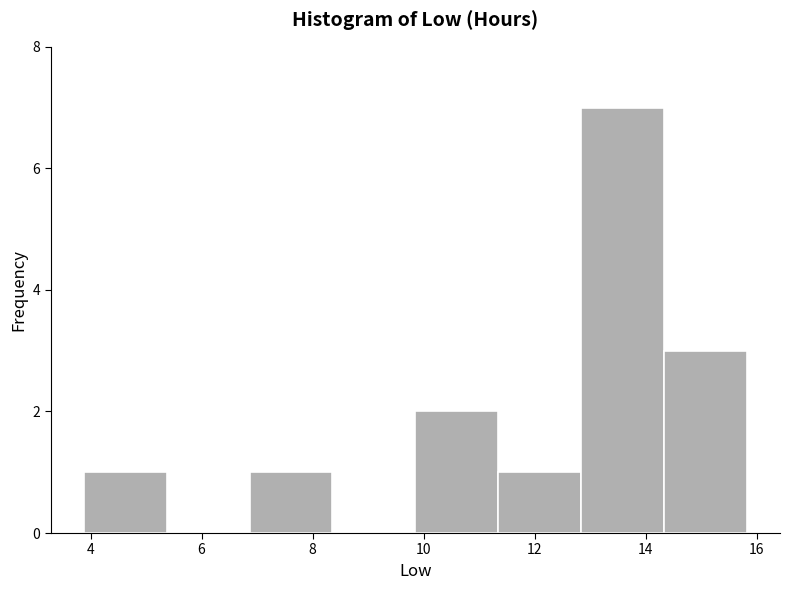

What is the height of the bar covering 11.4 to 12.8 on the x-axis? Neither the bar edges nor the heights are printed on the chart, so give them approximately, as read against the axes.

1